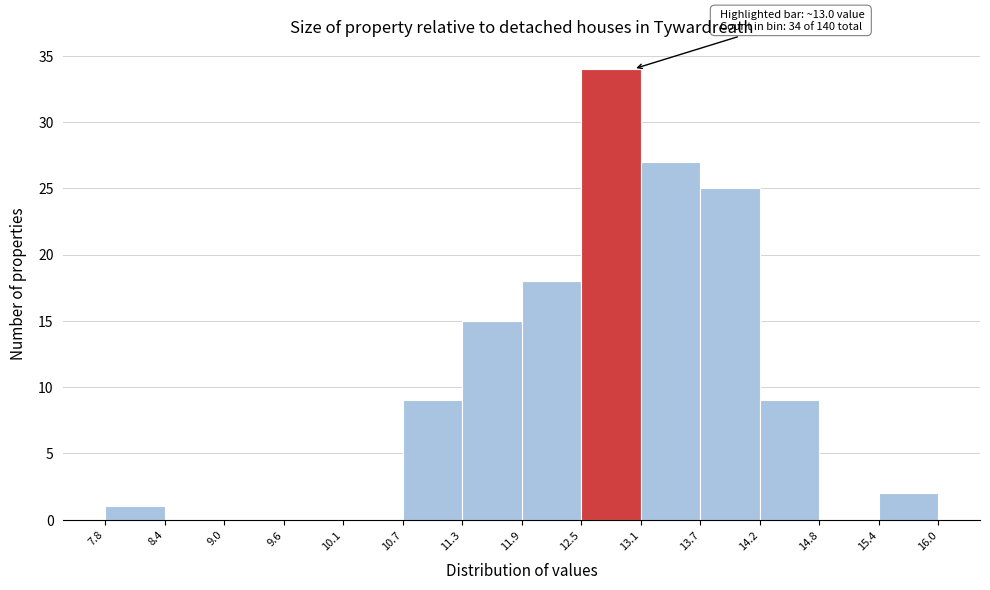

Which range on the x-axis has the tallest bar?

12.5 to 13.1